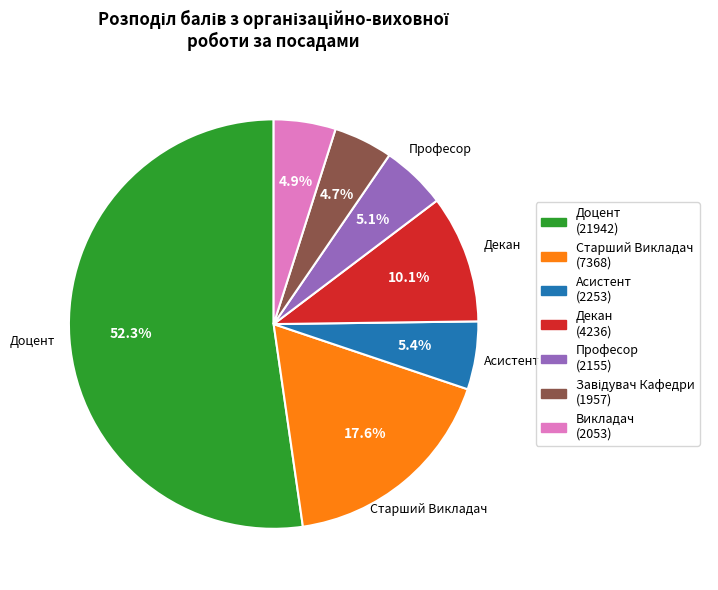

Is there a majority slice in this chart?

Yes